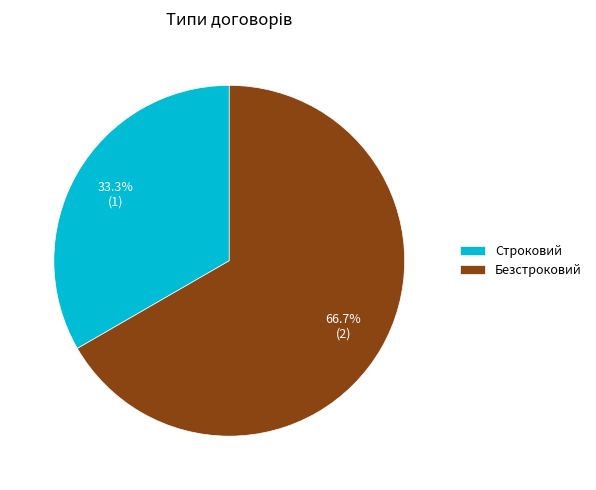

Which category has the biggest portion of the pie?

Безстроковий